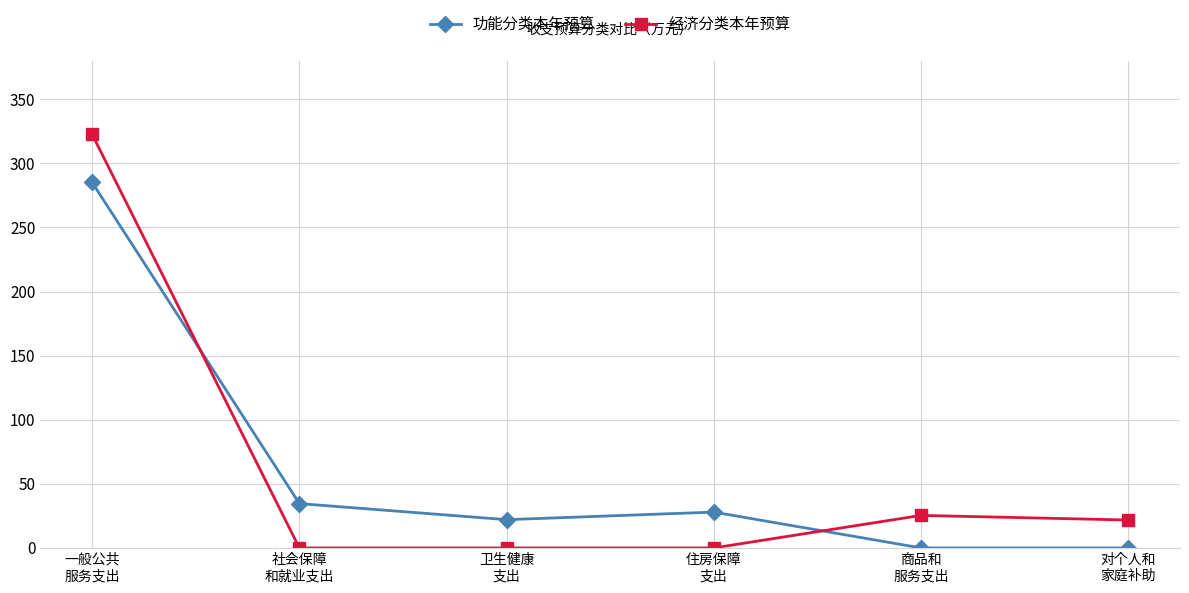

True or false: 经济分类本年预算 has a value of 180.5 at 住房保障
支出.

False